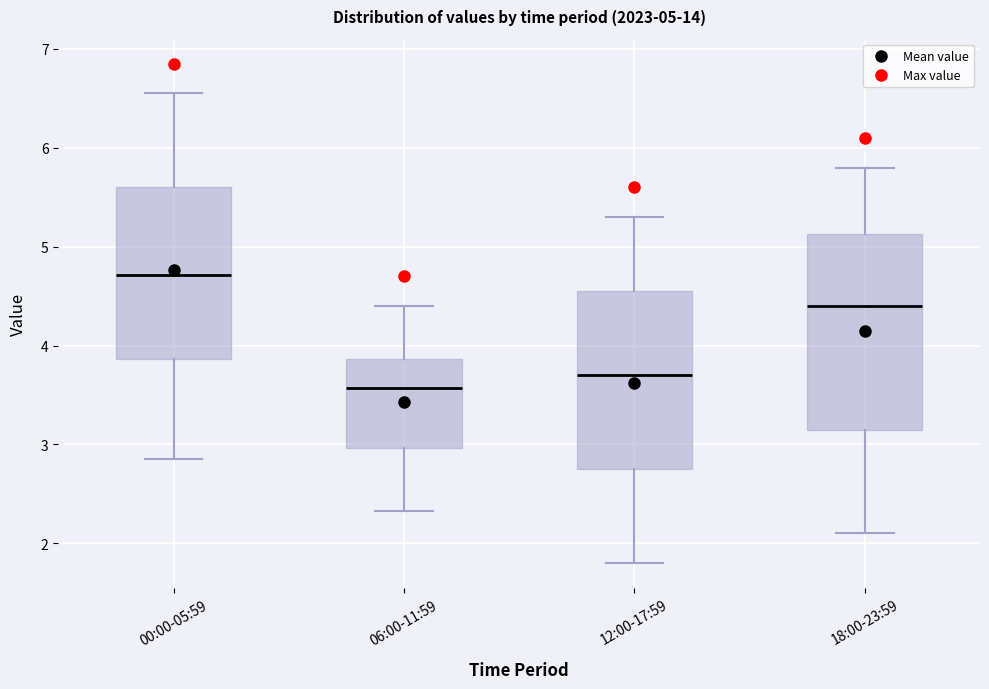

Which box has the lowest median line?

06:00-11:59